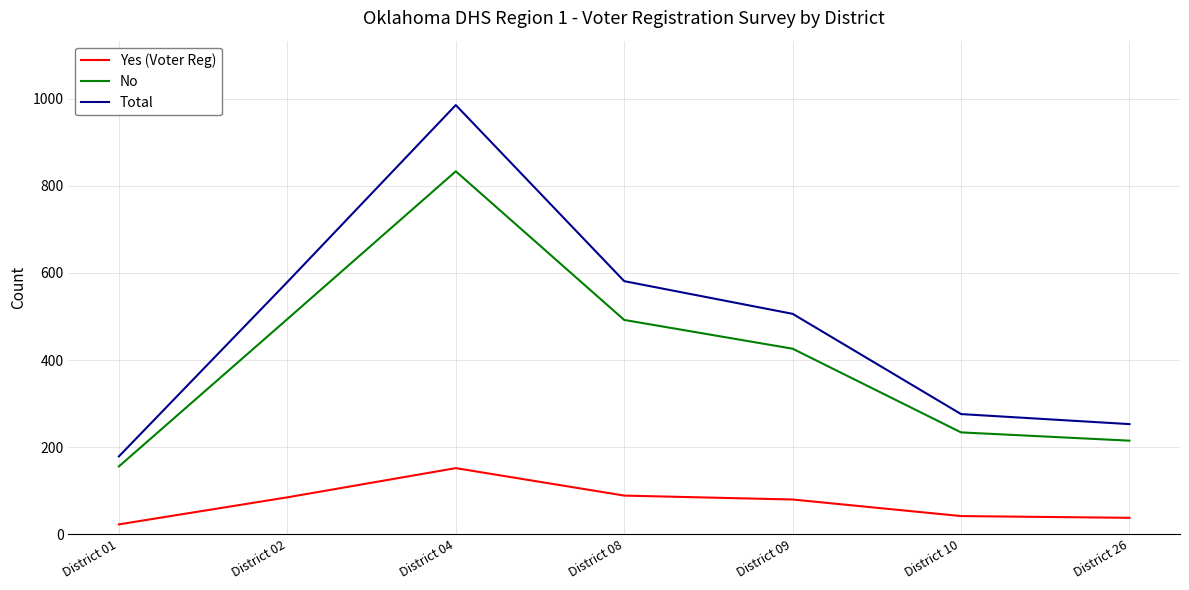

In Total, how many points are higher than both neighbors (excluding endpoints)?

1